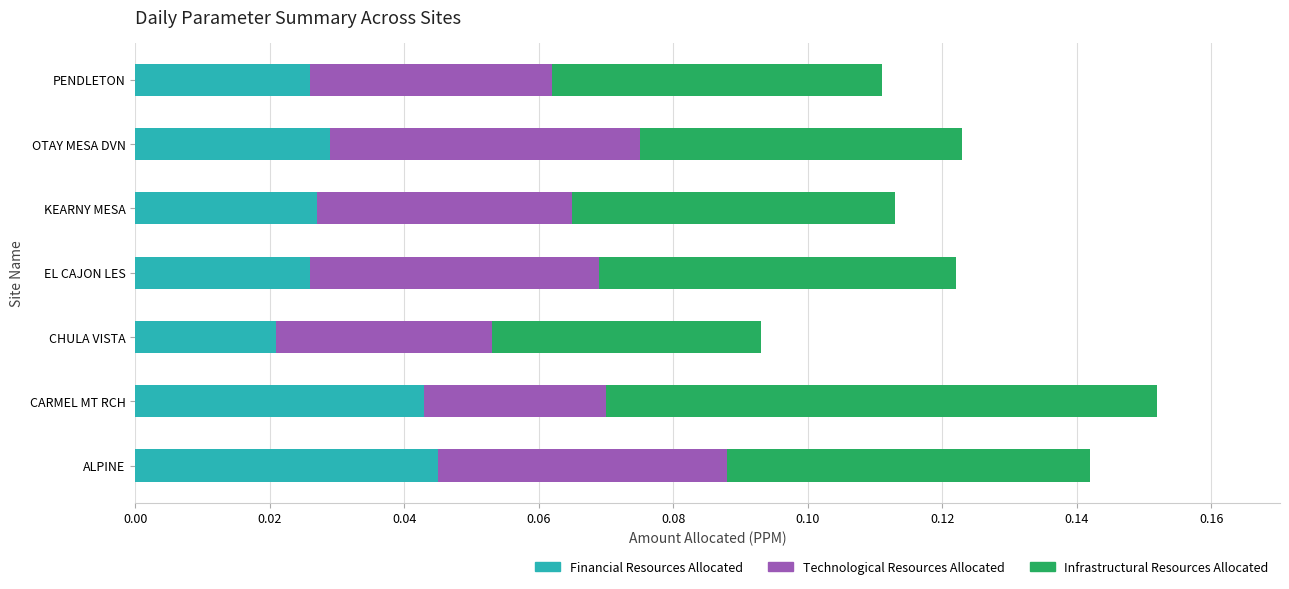

At which label does Financial Resources Allocated reach its minimum?

CHULA VISTA